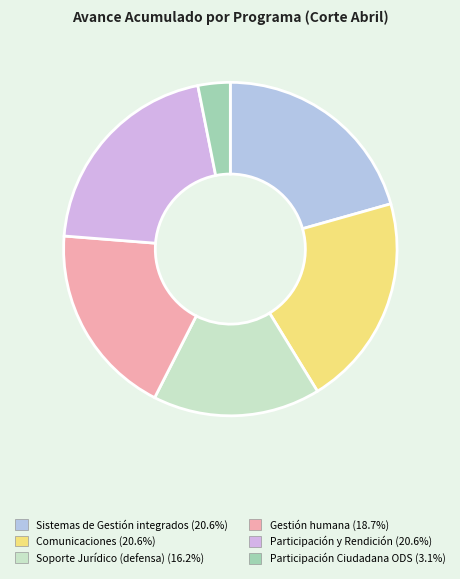

Count the number of slices in the pie.

6